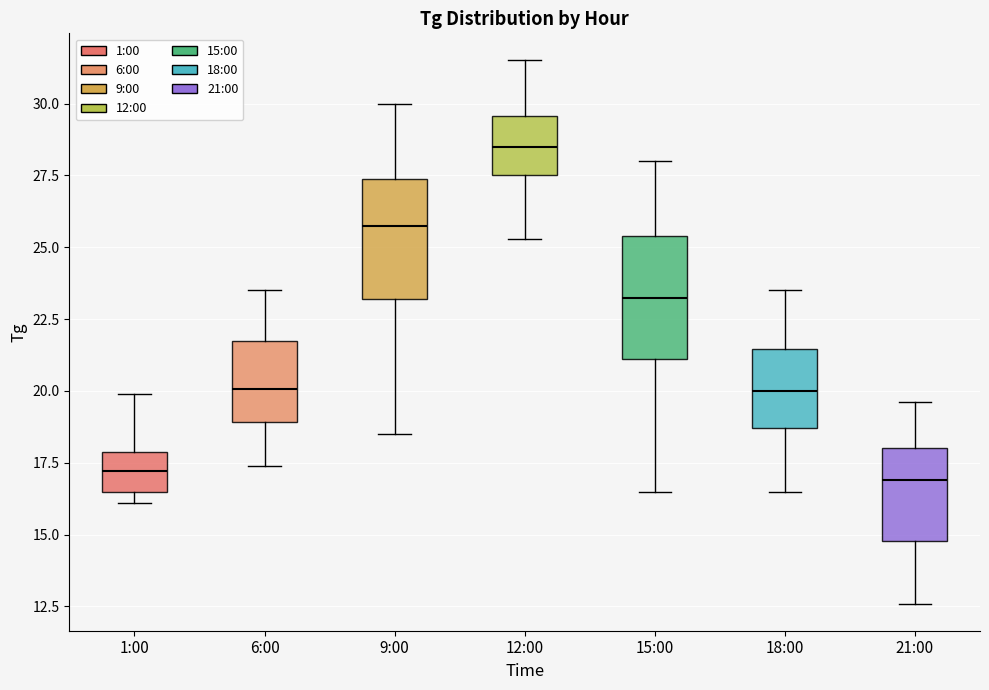

Where does the lower whisker of the box for 15:00 end on the y-axis? The values are not printed on the chart, so give them approximately, as read against the axis.

16.5